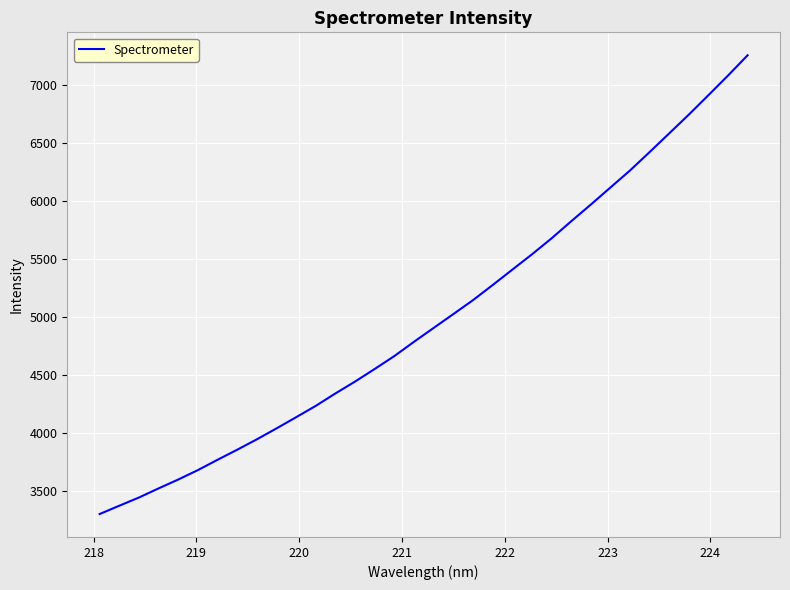

What is the smallest value displayed?

3298.1